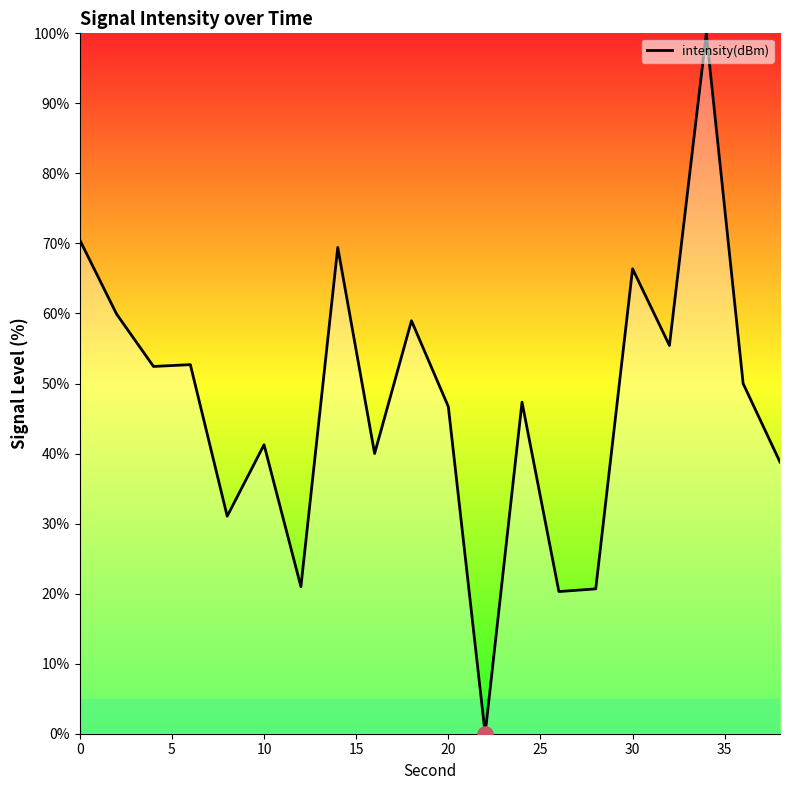

What is the maximum value shown in the chart?

100.0